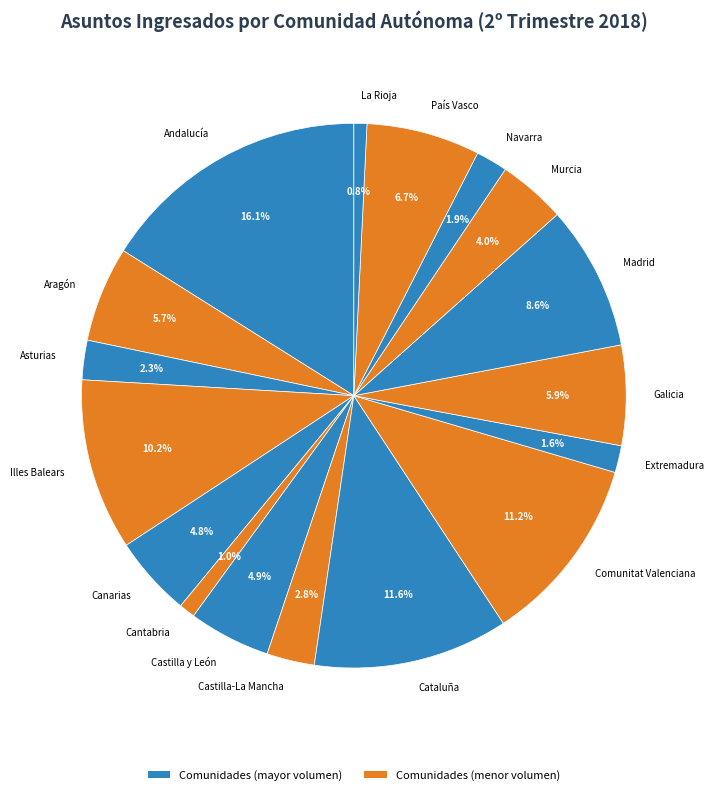

True or false: Galicia accounts for 6% of the total.

True